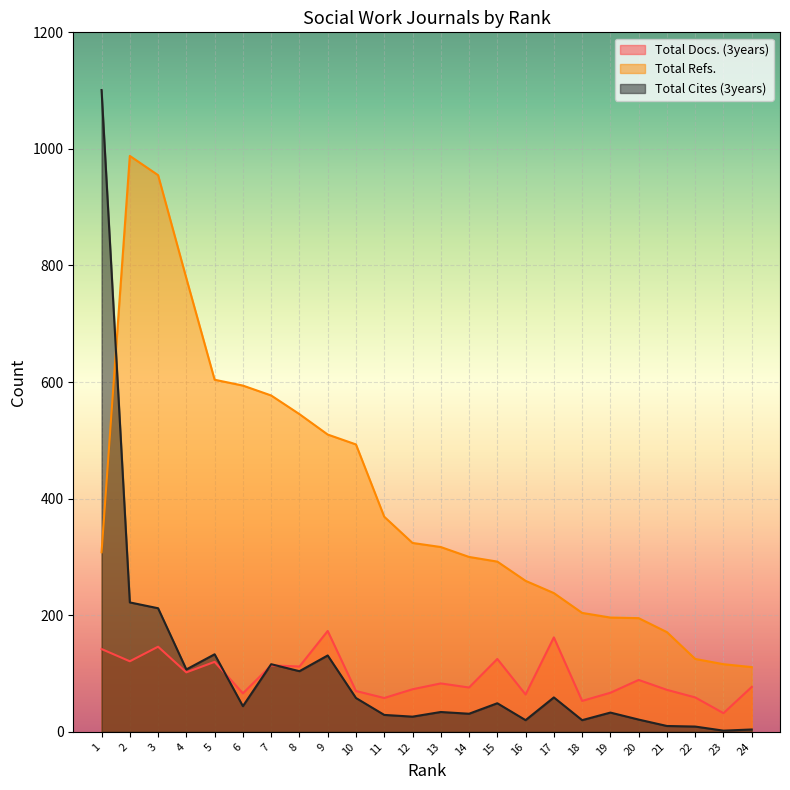

Which has a higher value, 14 or 20?

20